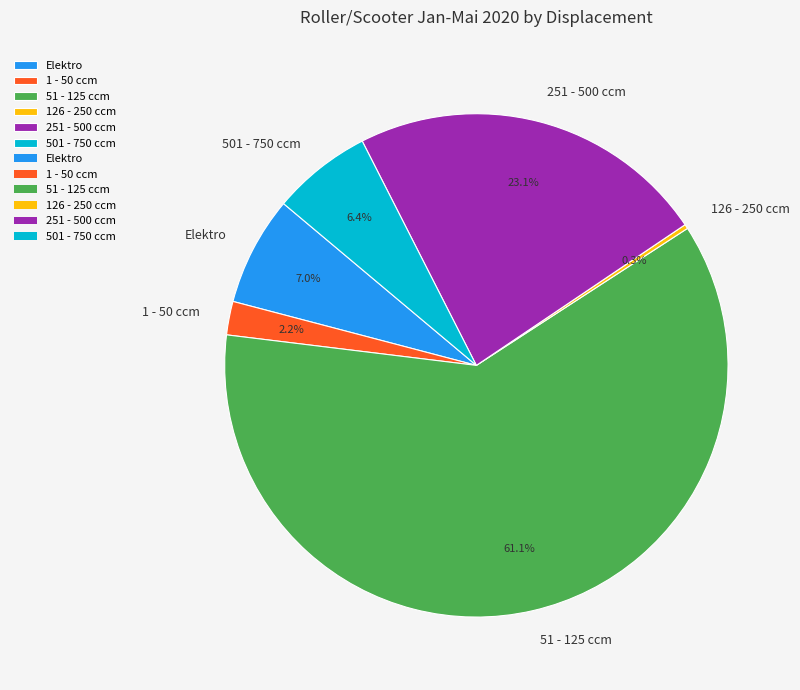

What portion of the pie excludes 126 - 250 ccm?

99.7%